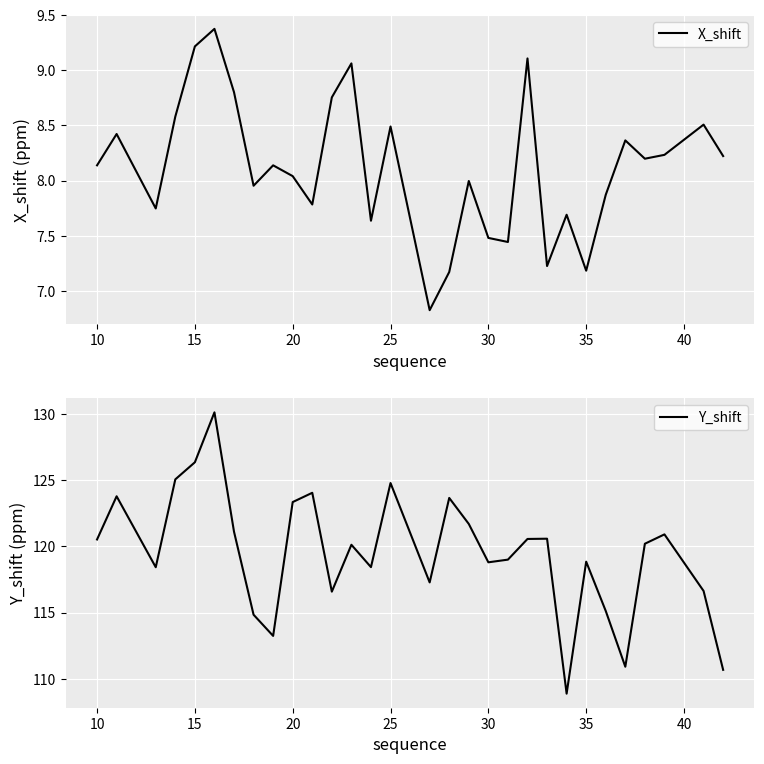

How many interior local valleys does the Y_shift series have?

8